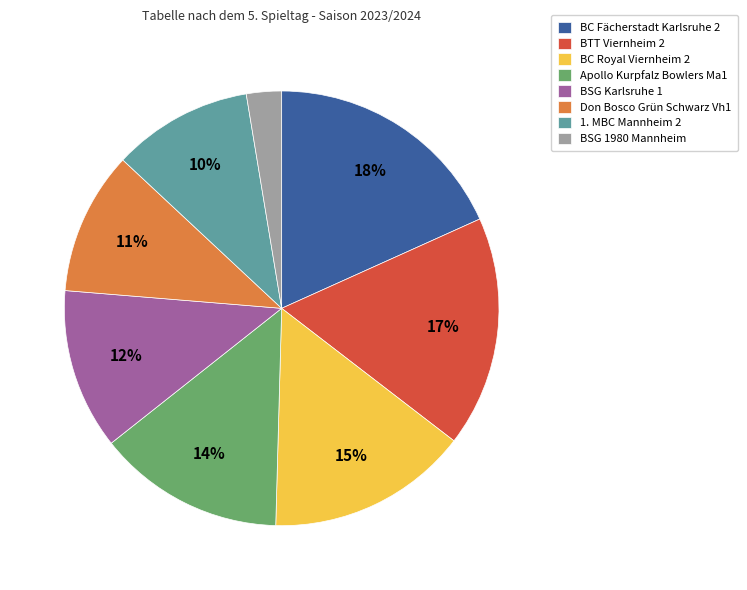

To the nearest percent, what percentage of the pie is Apollo Kurpfalz Bowlers Ma1?

14%